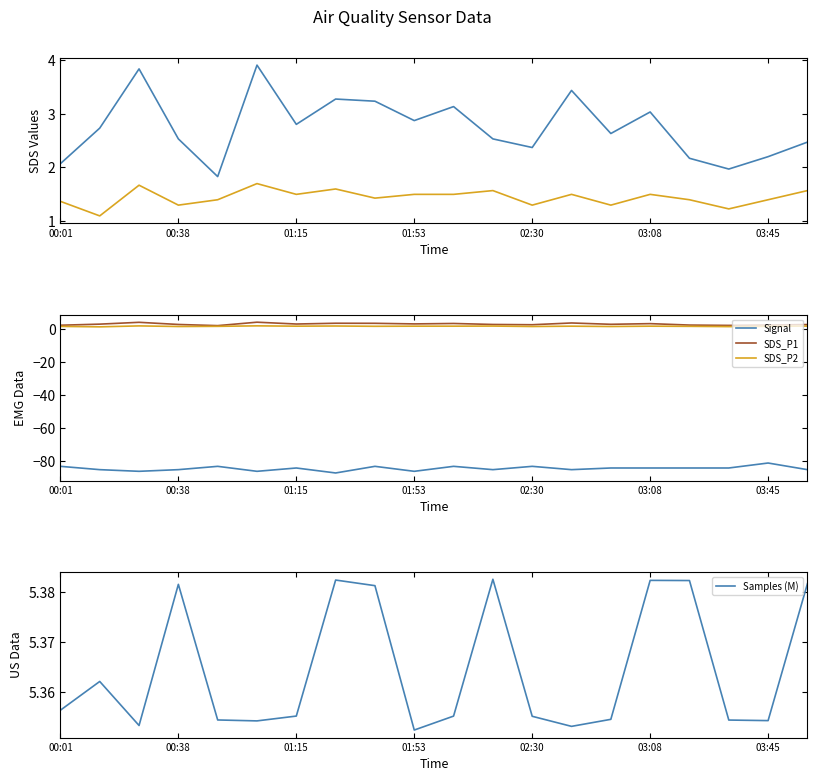

At how many categories does at least one series exceed -62?

20